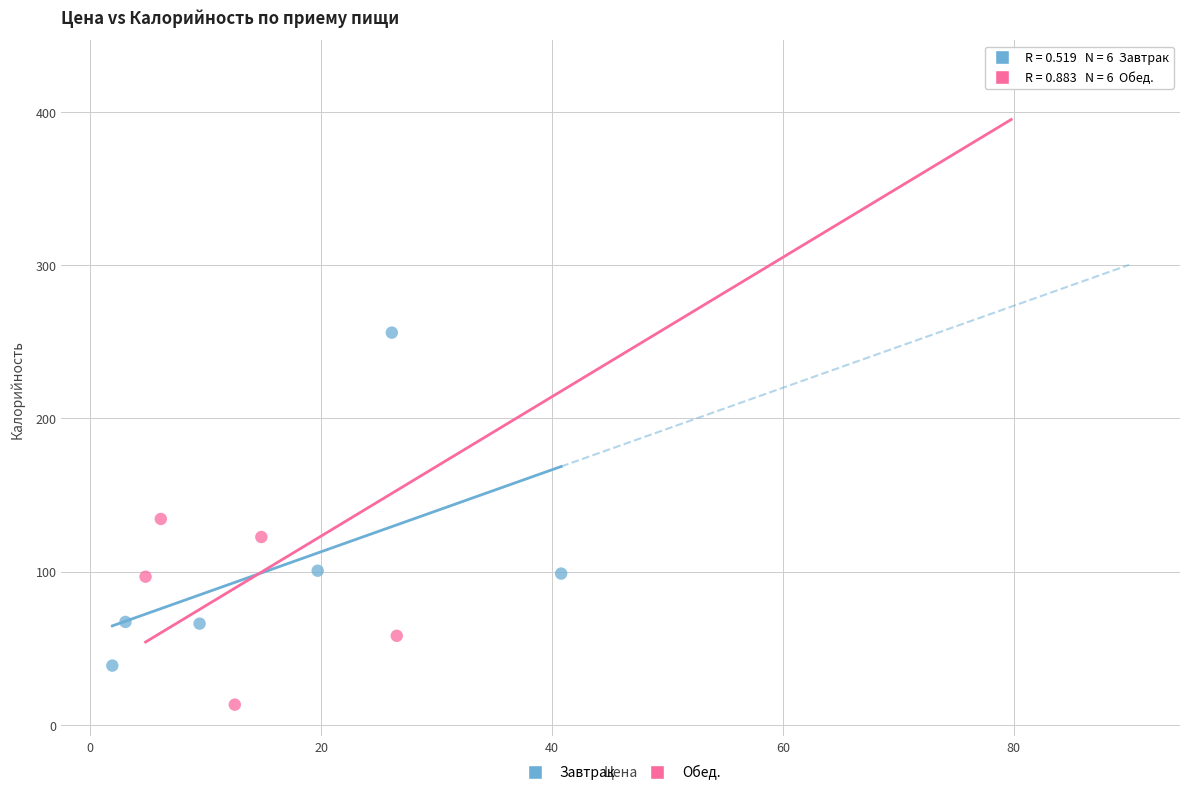

Which series contains the lowest Y value?

Обед.